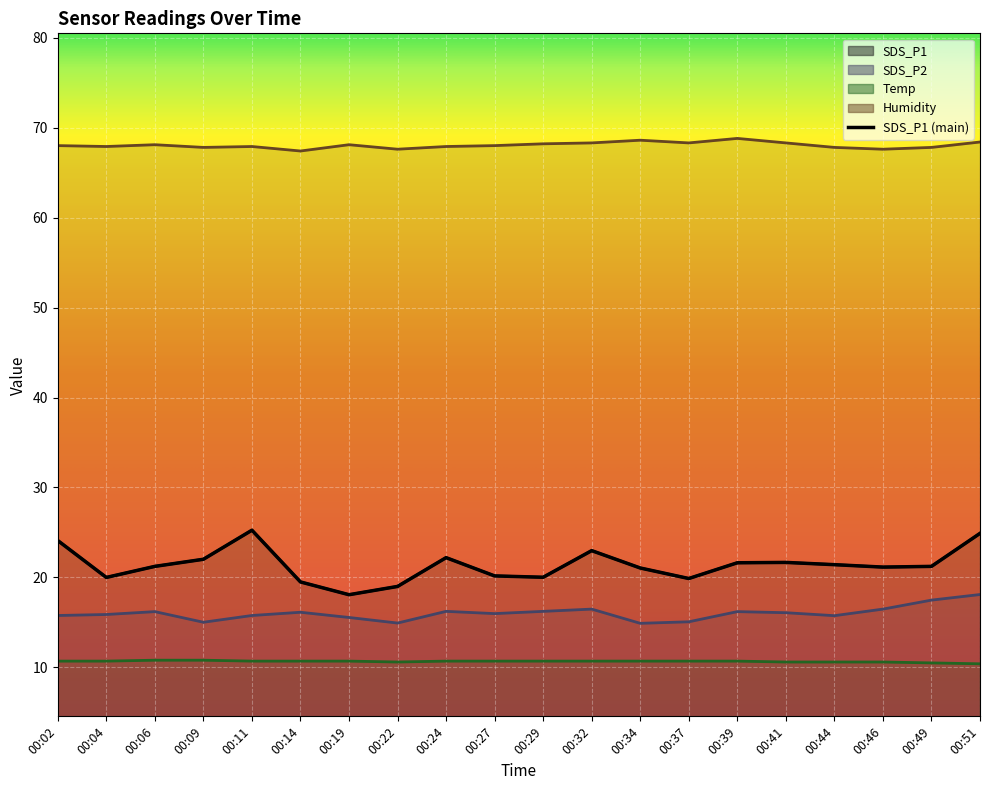

What is the difference between the maximum and minimum values in the Temp series?

0.4